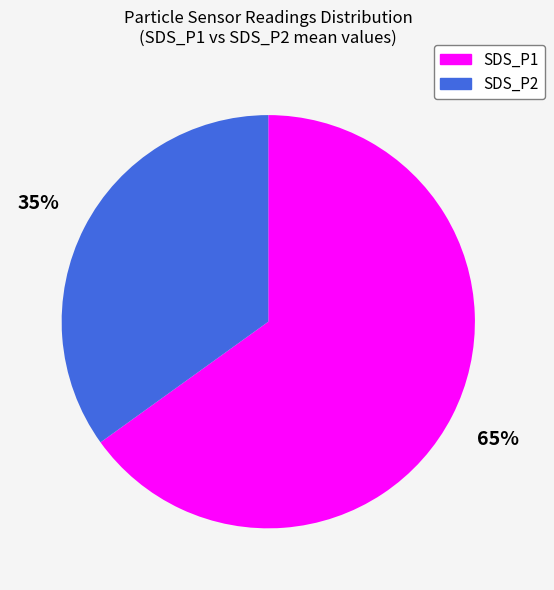

Between SDS_P1 and SDS_P2, which is larger?

SDS_P1